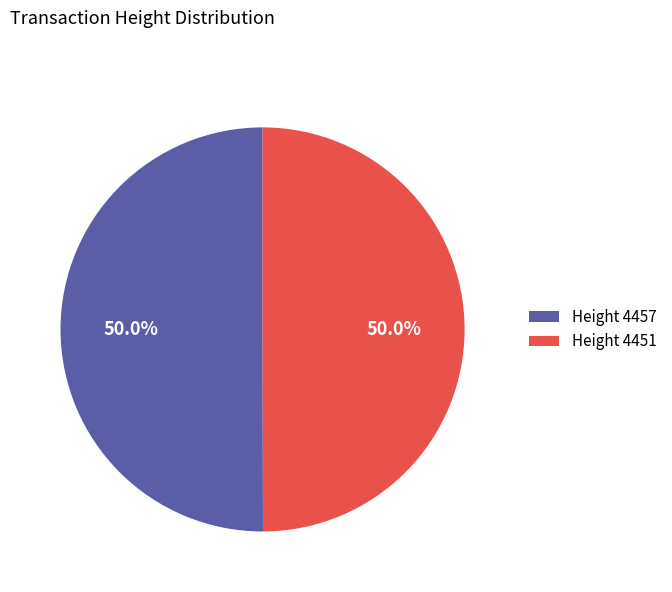

Approximately how many times larger is the value at Height 4451 compared to Height 4457?

1.0